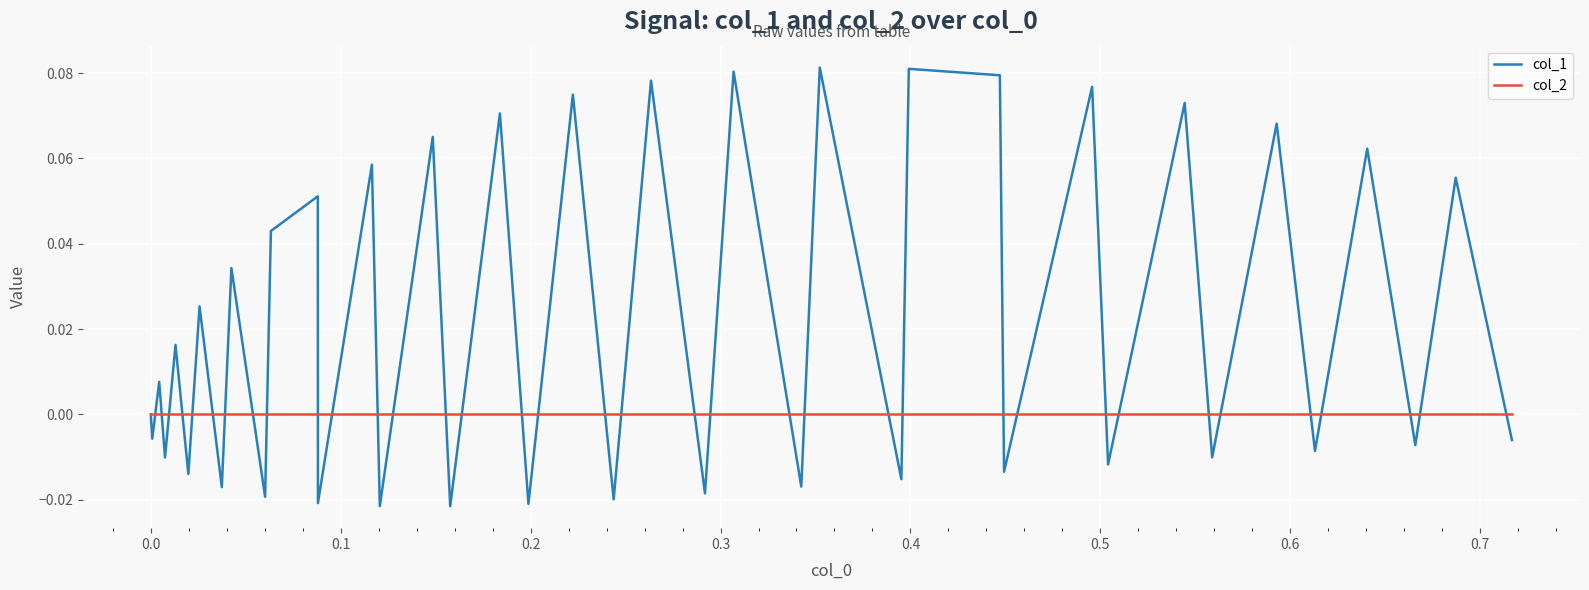

List the series in order of their peak value, highest first.

col_1, col_2